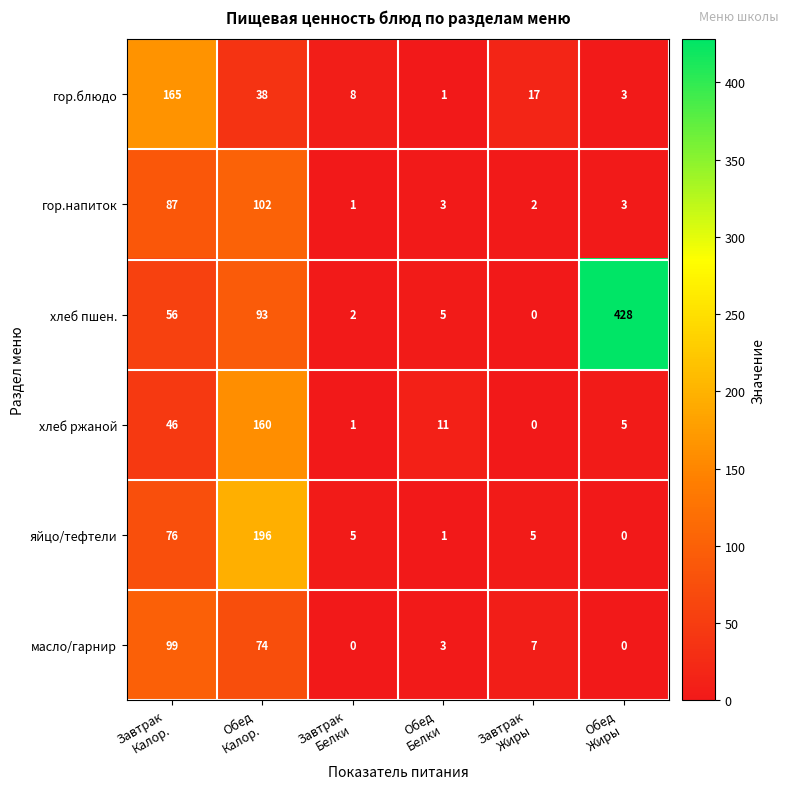

What is the maximum value shown in the chart?

428